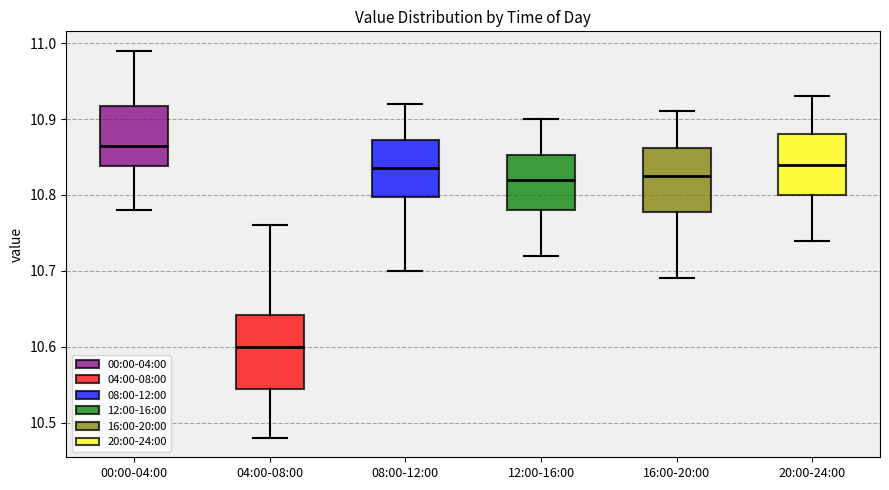

Where is the lower edge of the box for 12:00-16:00 on the y-axis? The values are not printed on the chart, so give them approximately, as read against the axis.

10.78